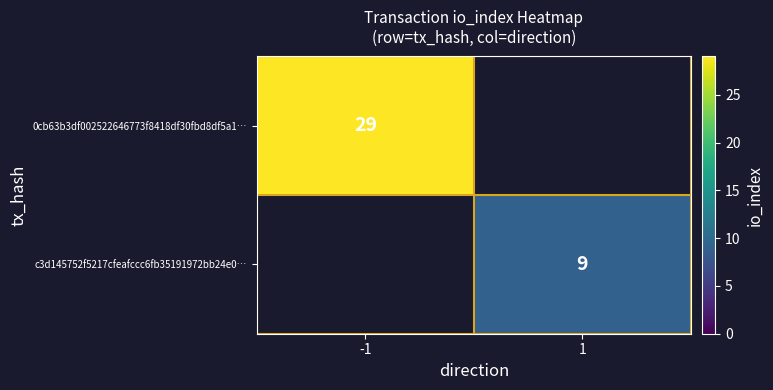

Is the value of c3d145752f5217cfeafccc6fb35191972bb24e0… at 1 greater than the value of 0cb63b3df002522646773f8418df30fbd8df5a1… at -1?

No